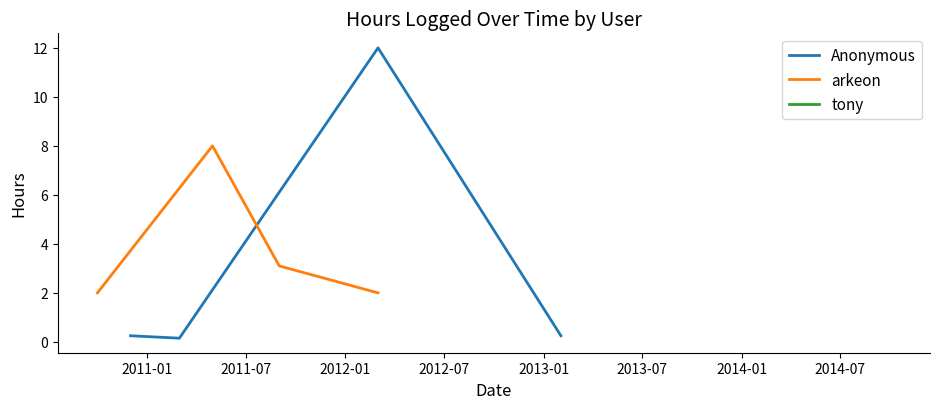

True or false: Anonymous has more than 1 points higher than both neighbors.

False